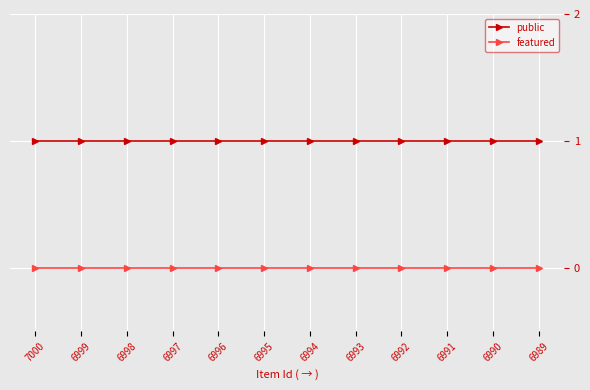

How many lines are shown in the chart?

2